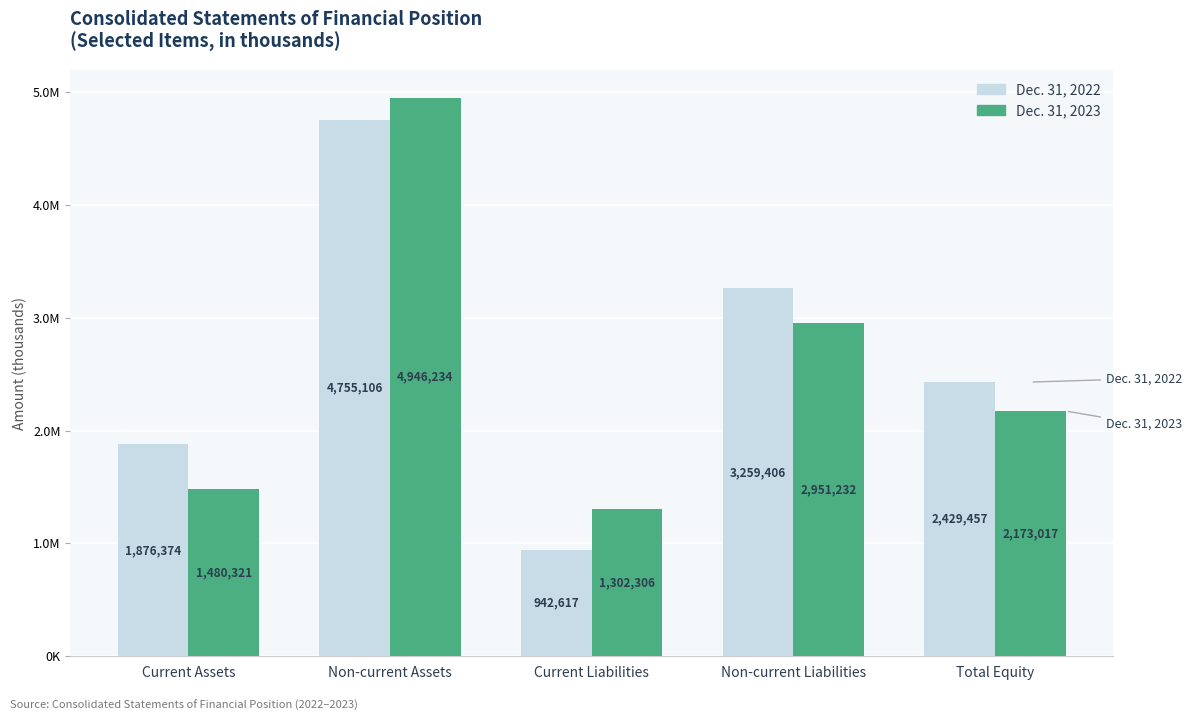

What is the minimum value for Dec. 31, 2022?

942617